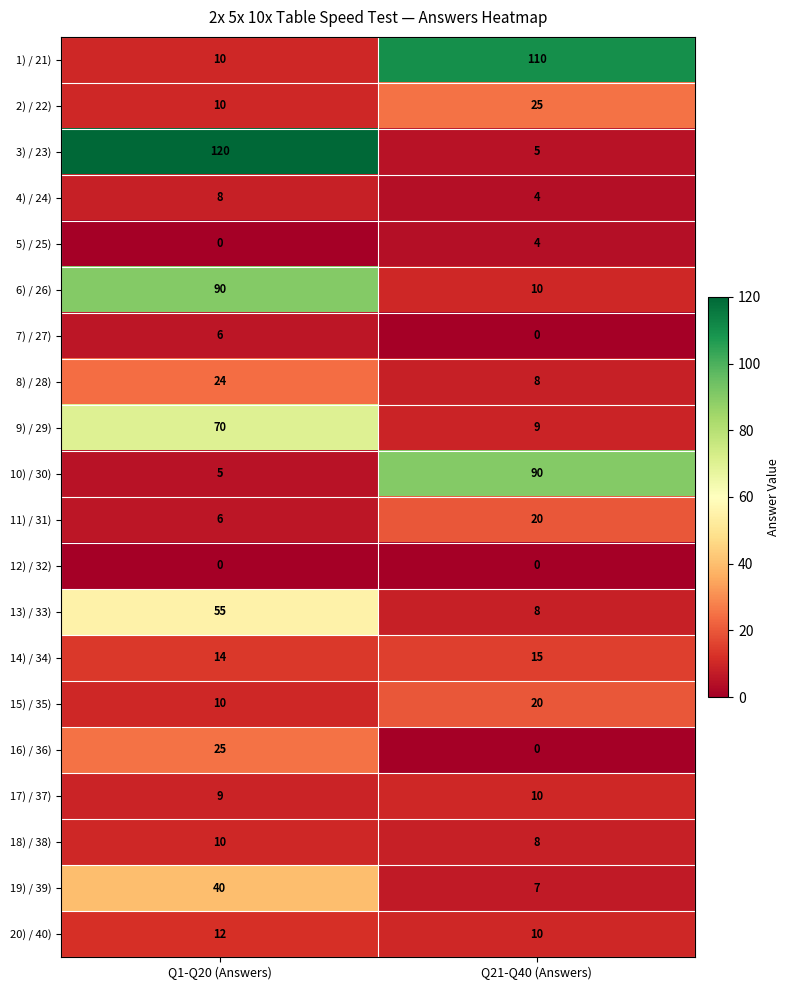

At which category is the sum across all series the highest?

Q1-Q20 (Answers)